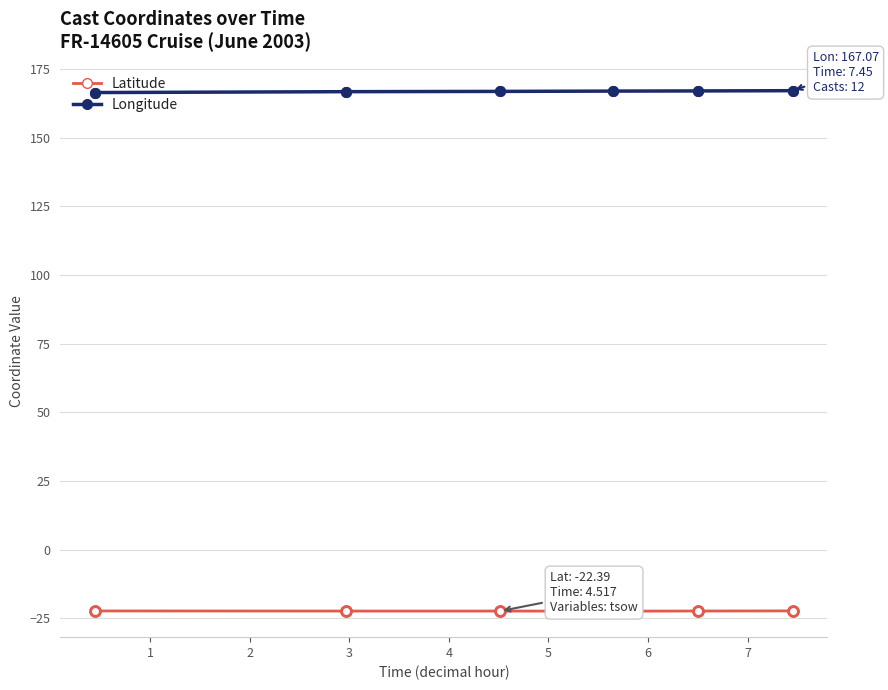

Is it true that Latitude equals -10.3 at 0?

False